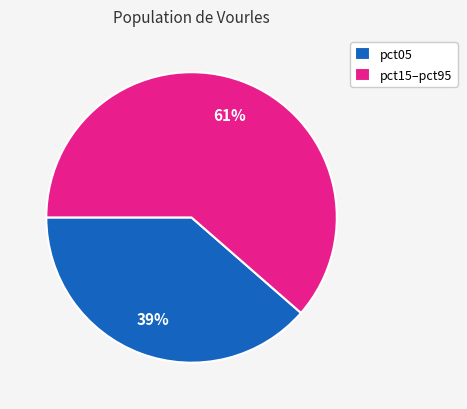

What is the smallest slice in the pie chart?

pct05